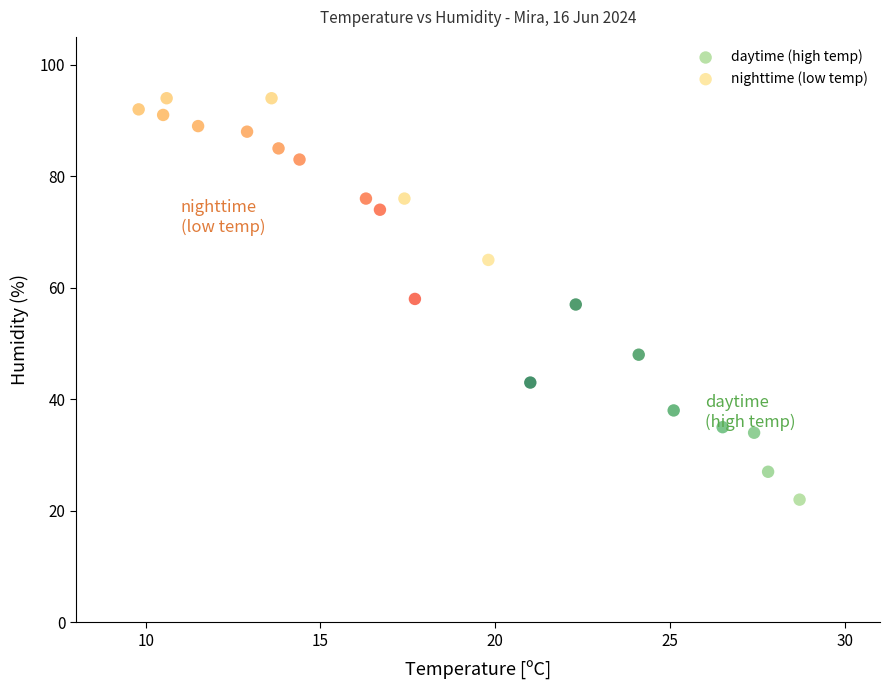

Which series reaches the minimum Y coordinate?

daytime (high temp)